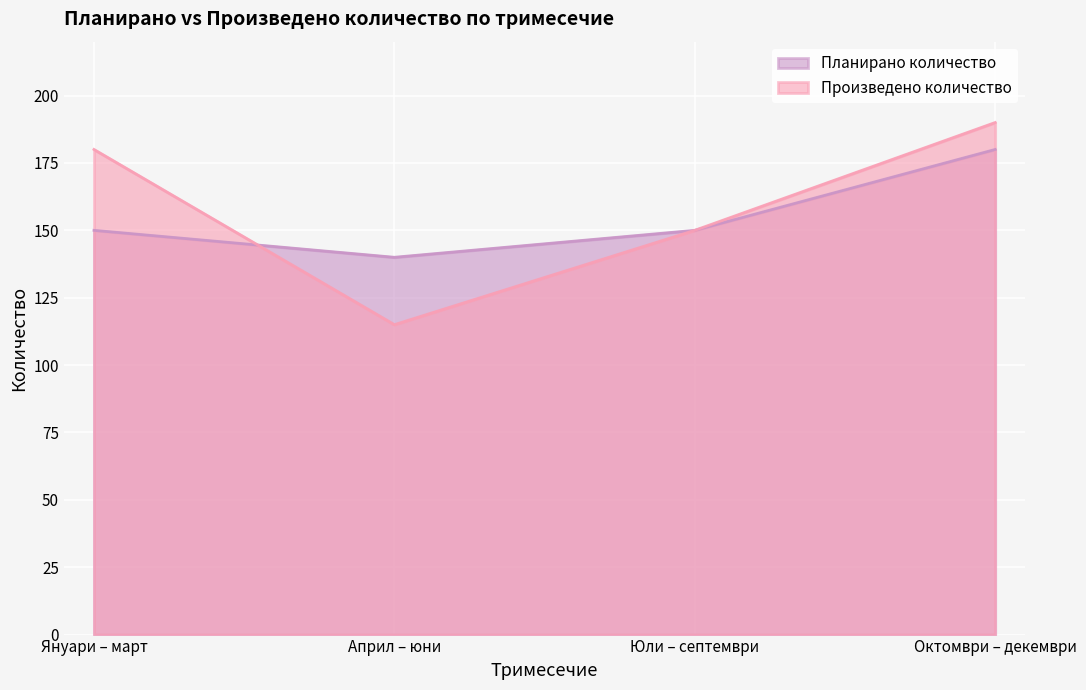

What is the label of the 2nd point from the right?

Юли – септември